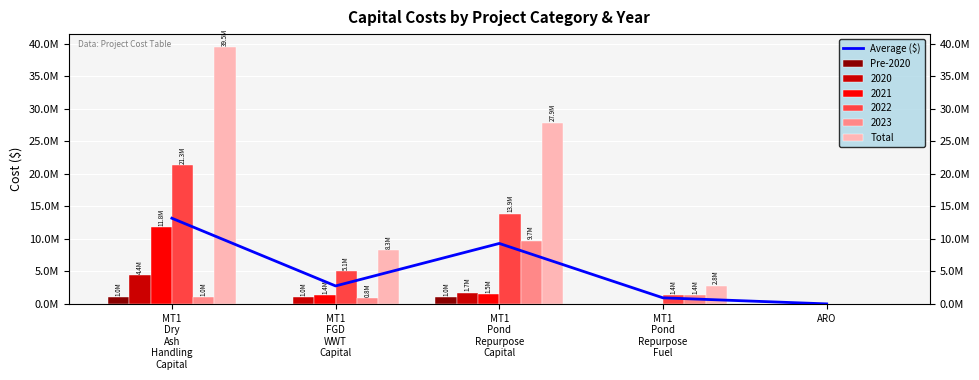

At which category is the sum across all series the highest?

MT1
Dry
Ash
Handling
Capital